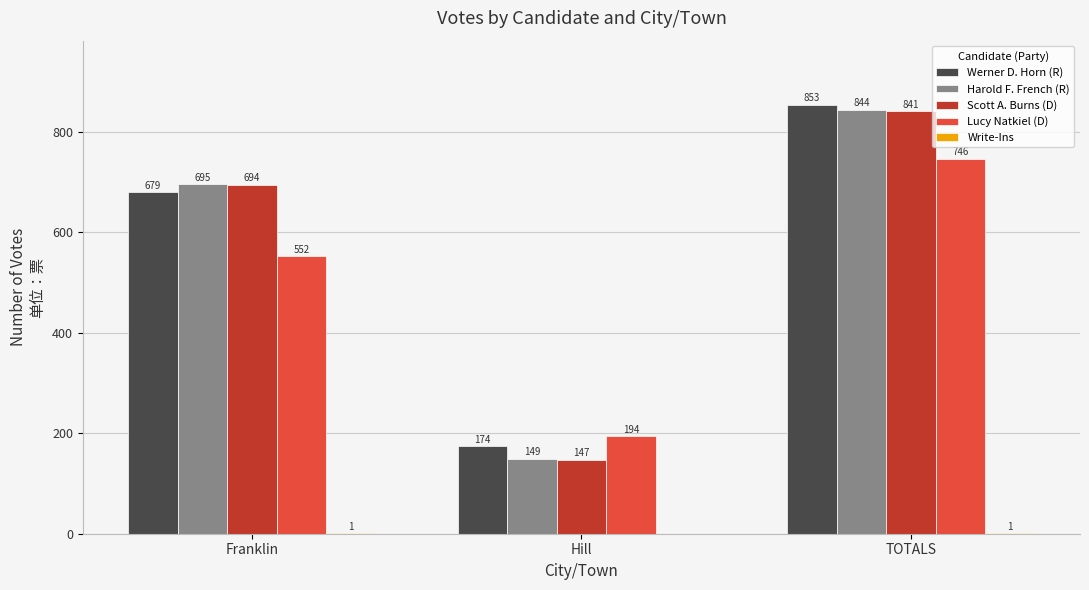

The Scott A. Burns (D) series shows 1145 at TOTALS. True or false?

False